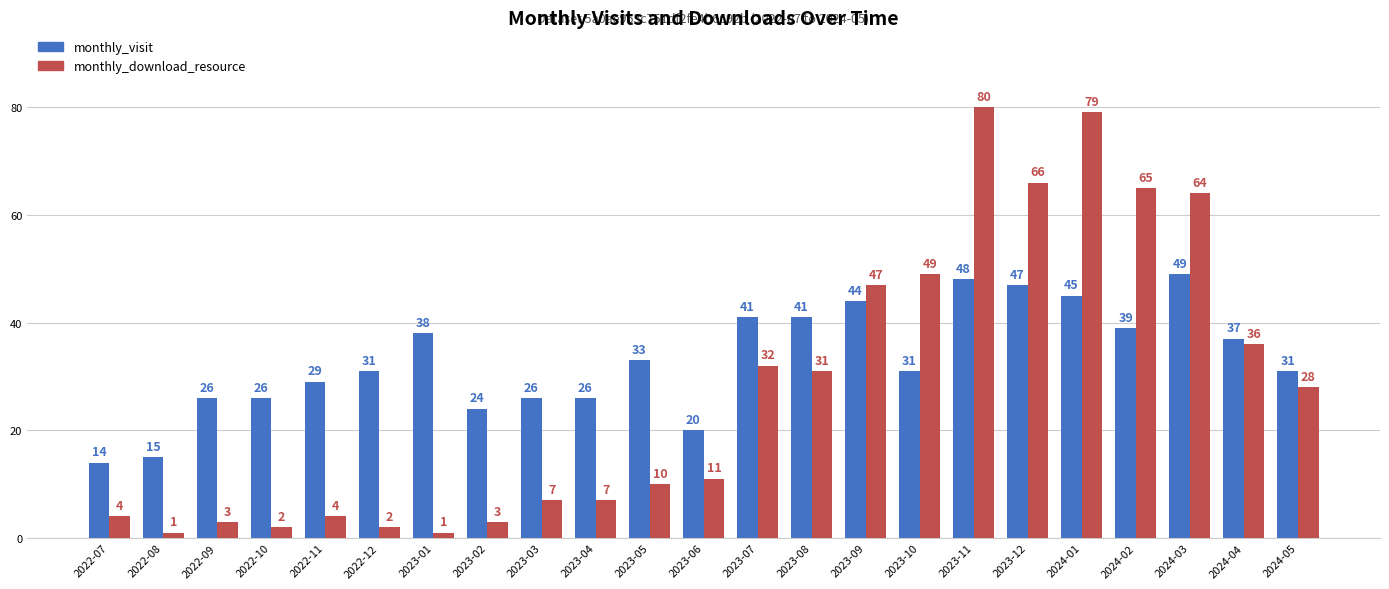

What is the difference between the highest and lowest values at 2022-12?

29